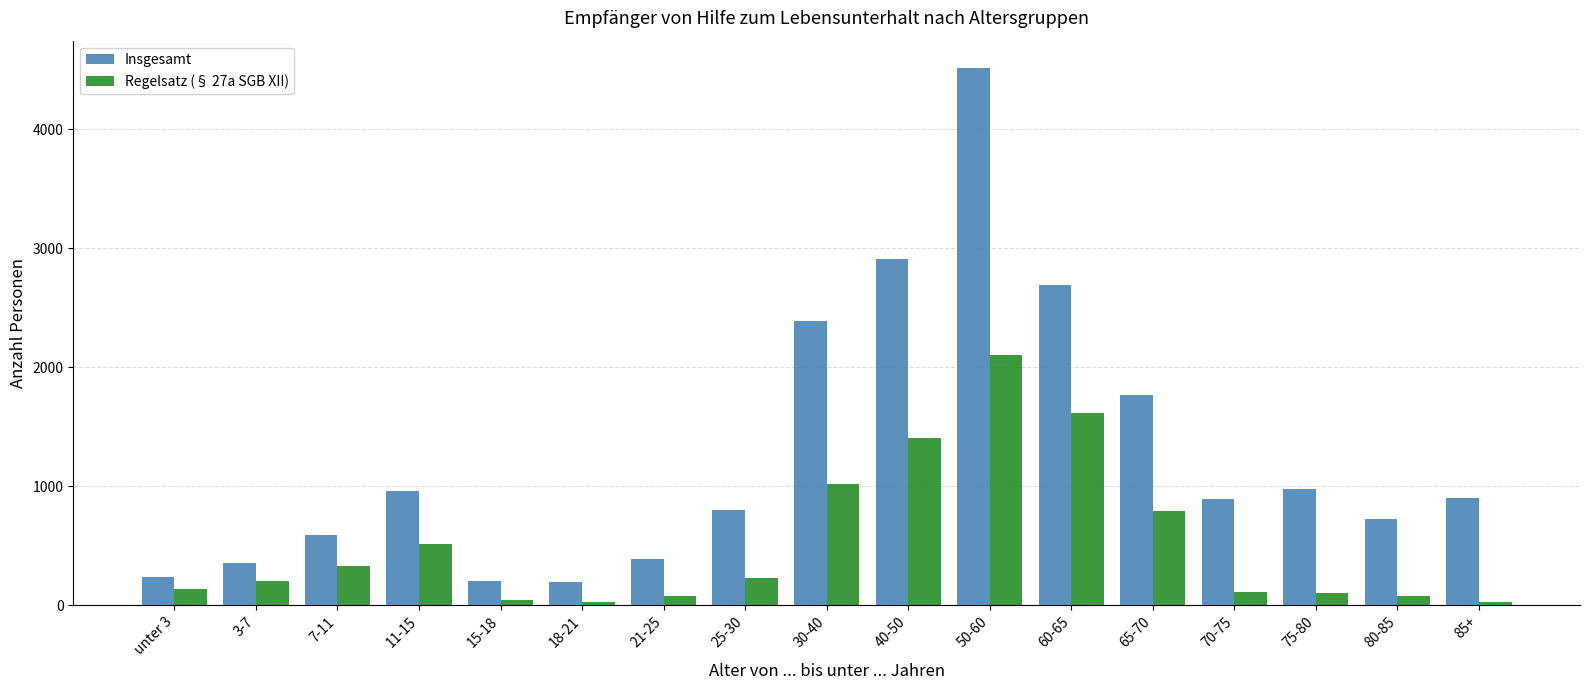

What is the sum of the Regelsatz (§ 27a SGB XII) values at 11-15 and 3-7?

717